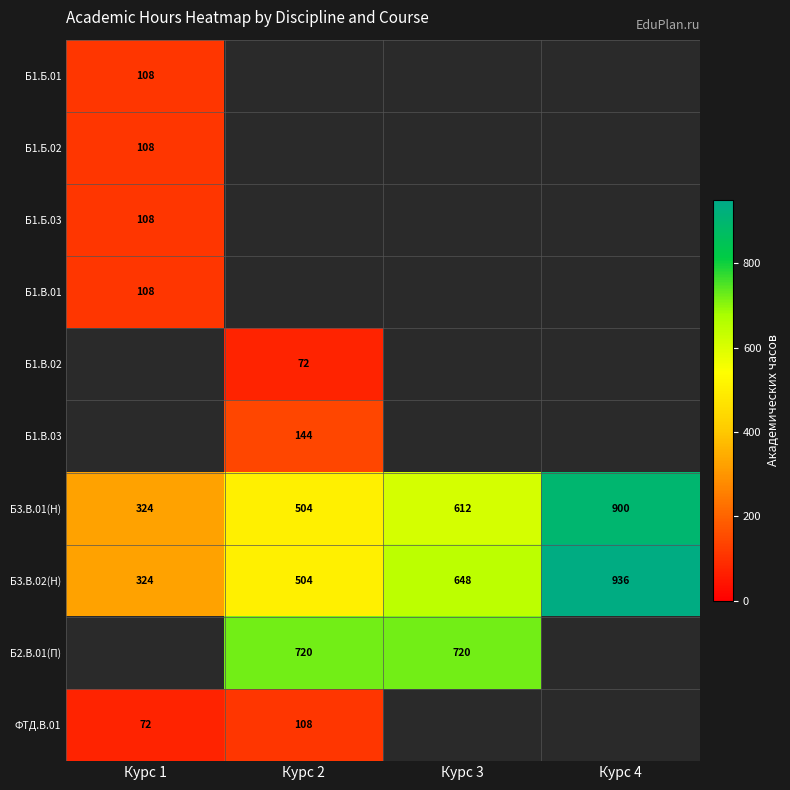

How many Б3.В.02(Н) values are between 504 and 936?

3